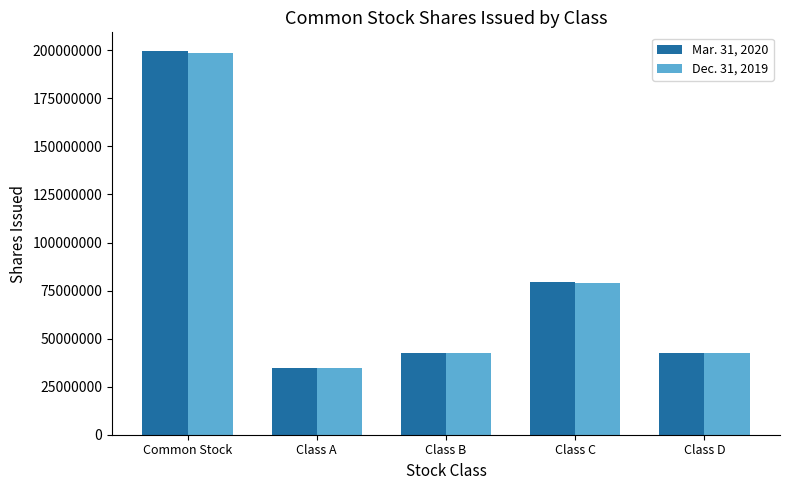

List the series in order of their overall mean, highest first.

Mar. 31, 2020, Dec. 31, 2019